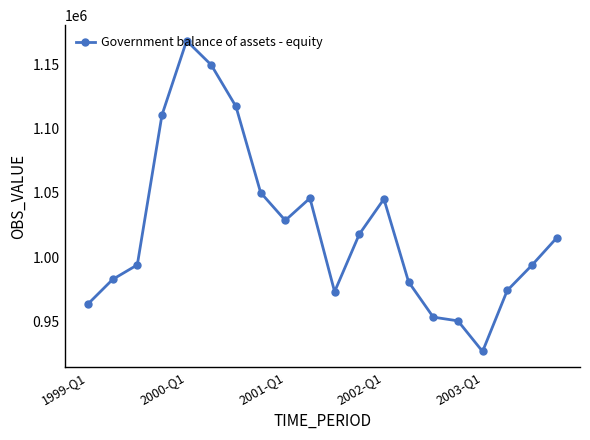

What is the difference between the second highest and minimum values?

222615.7